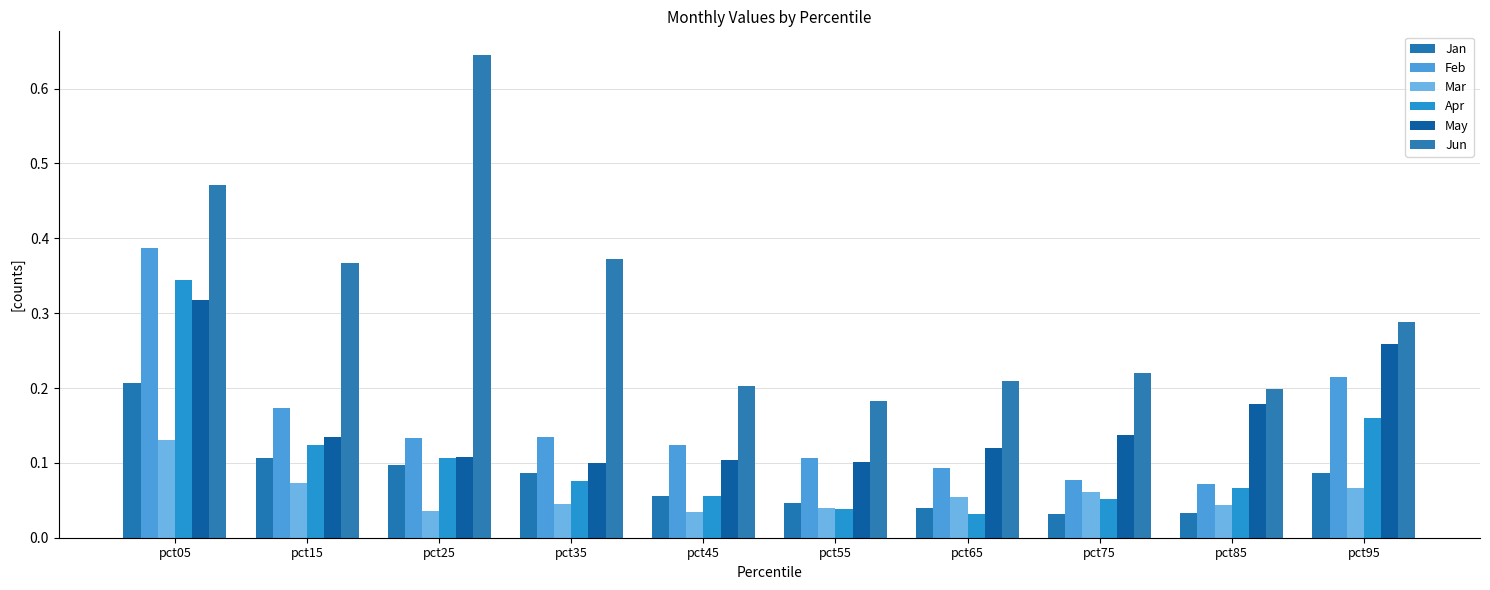

Rank the categories by Jan value from lowest to highest.

pct75, pct85, pct65, pct55, pct45, pct95, pct35, pct25, pct15, pct05